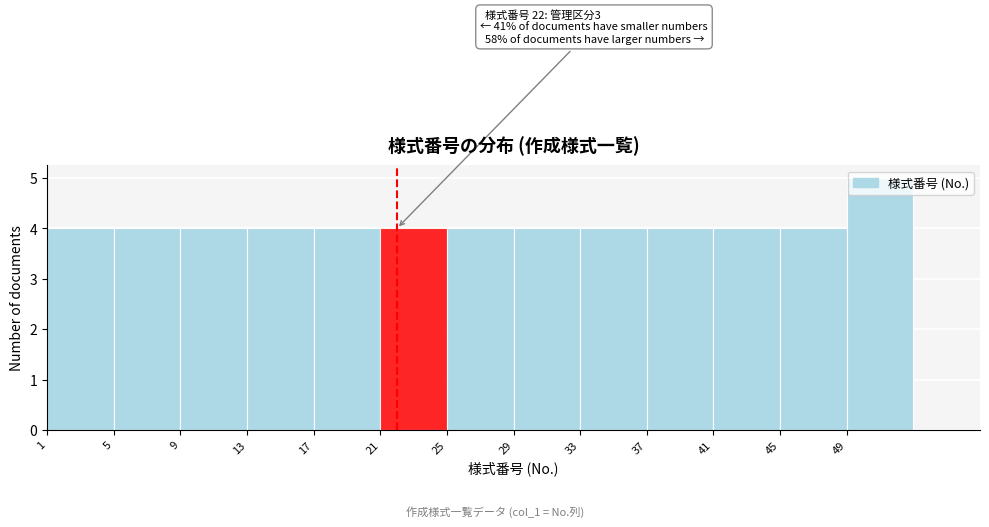

Over which range of the x-axis is the bar tallest?

49 to 53